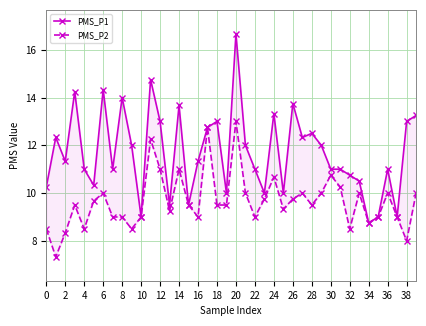

How many data points in PMS_P2 are above 9?

25